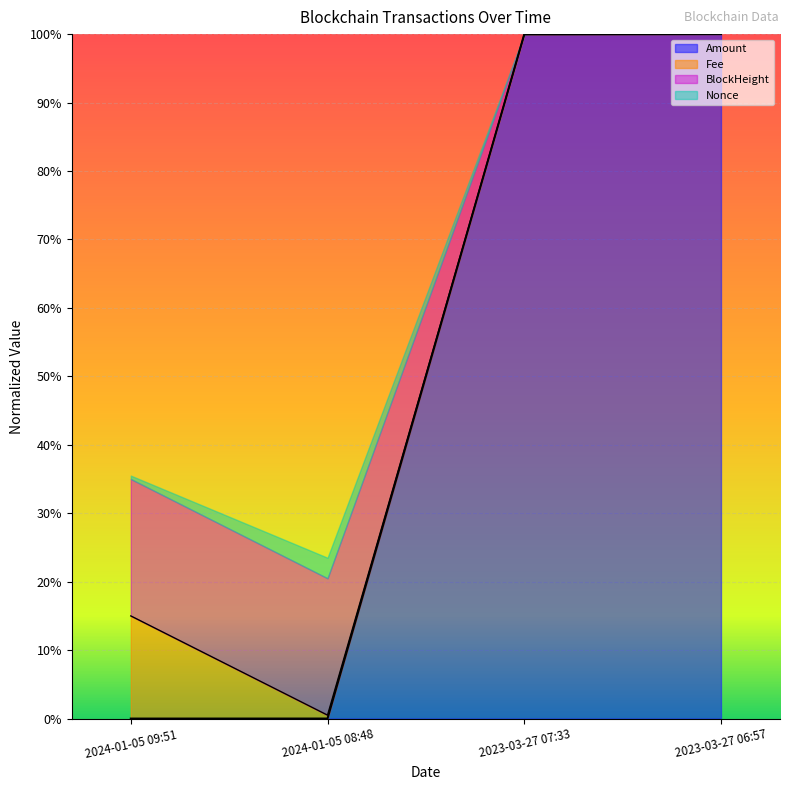

True or false: Amount and BlockHeight intersect in this chart.

False